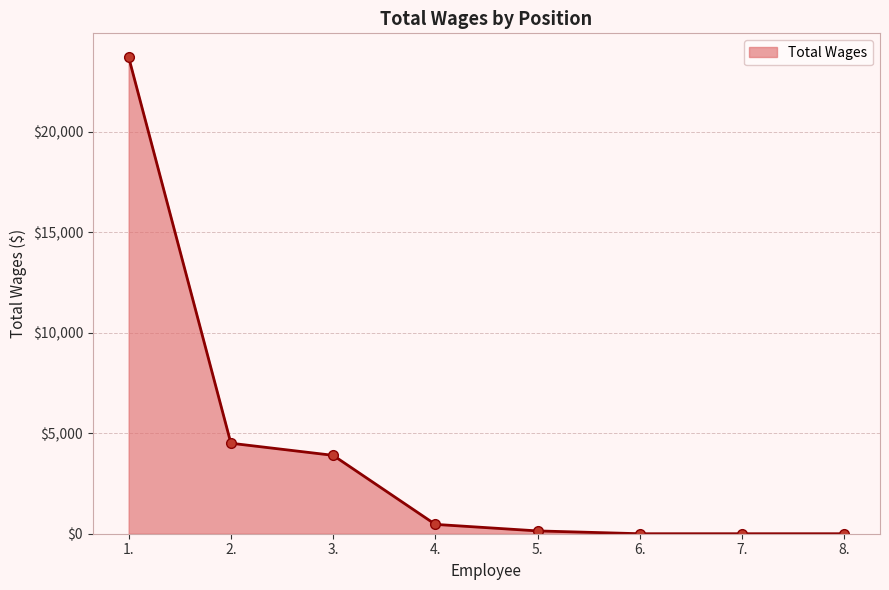

The value at 3. is 2031. True or false?

False